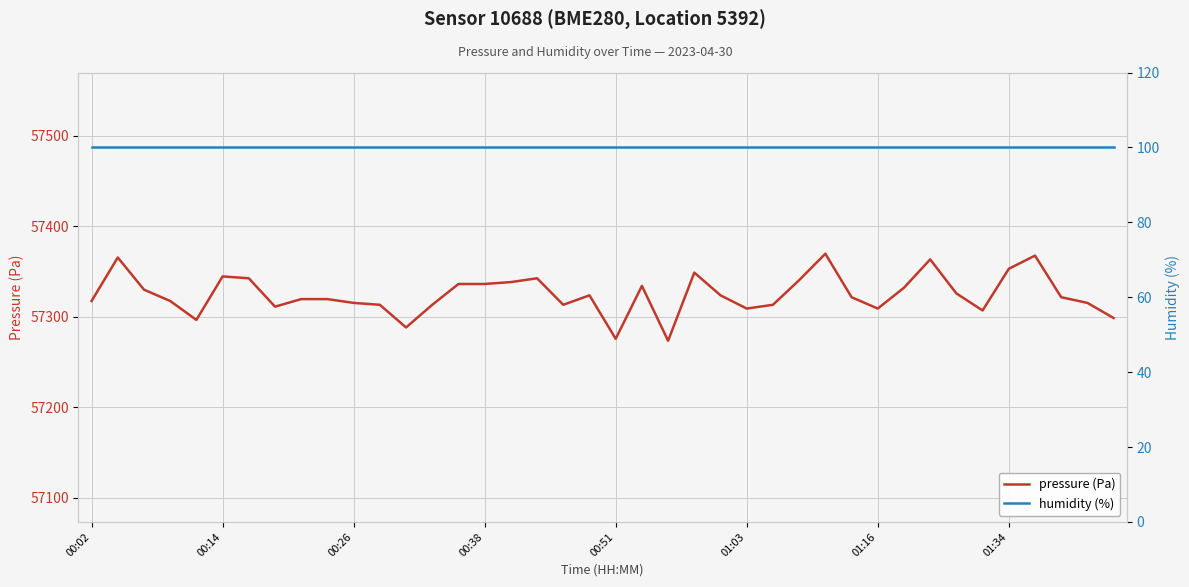

Which series has the largest range (max minus min)?

pressure (Pa)